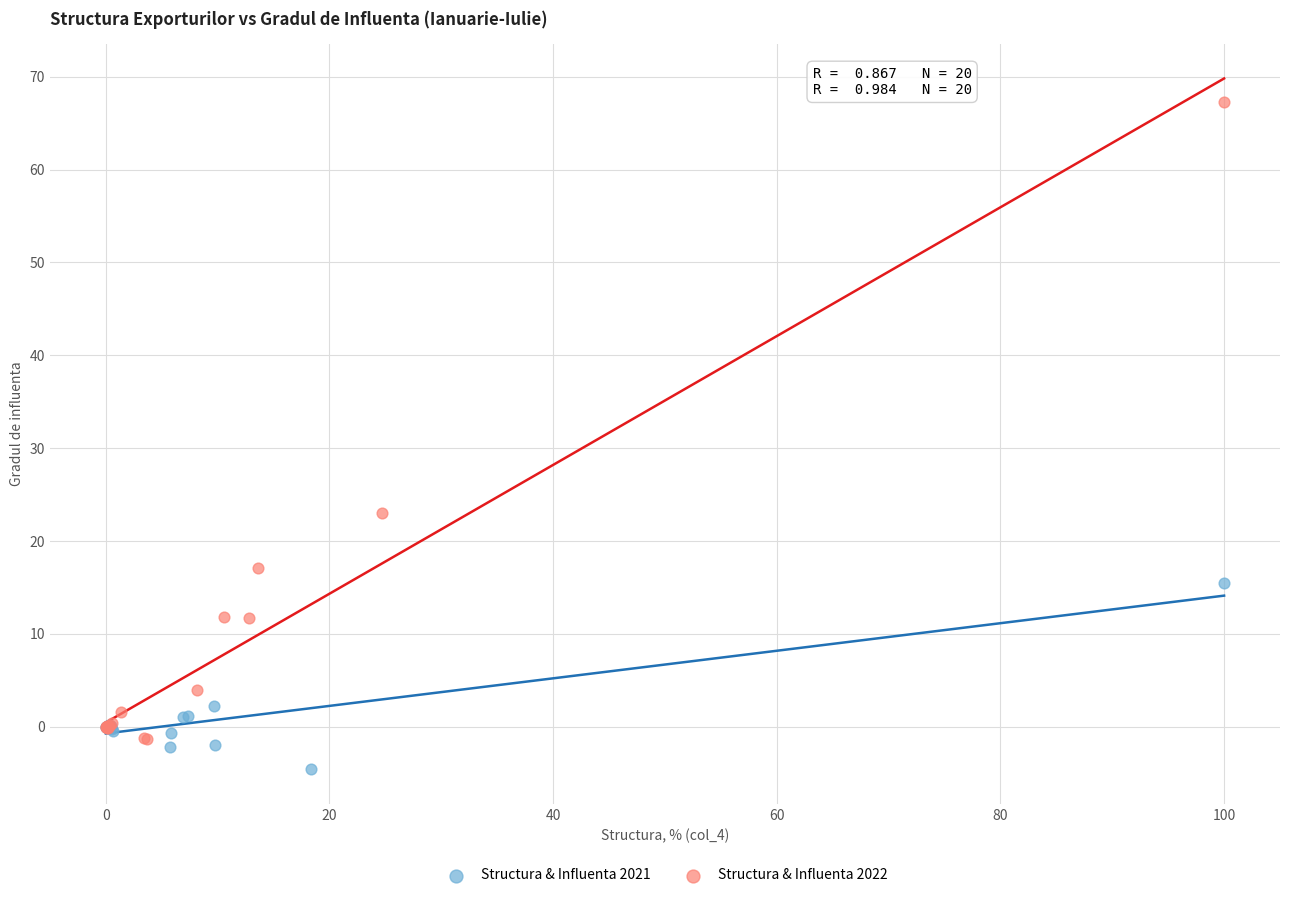

Which series reaches the minimum Y coordinate?

Structura & Influenta 2021